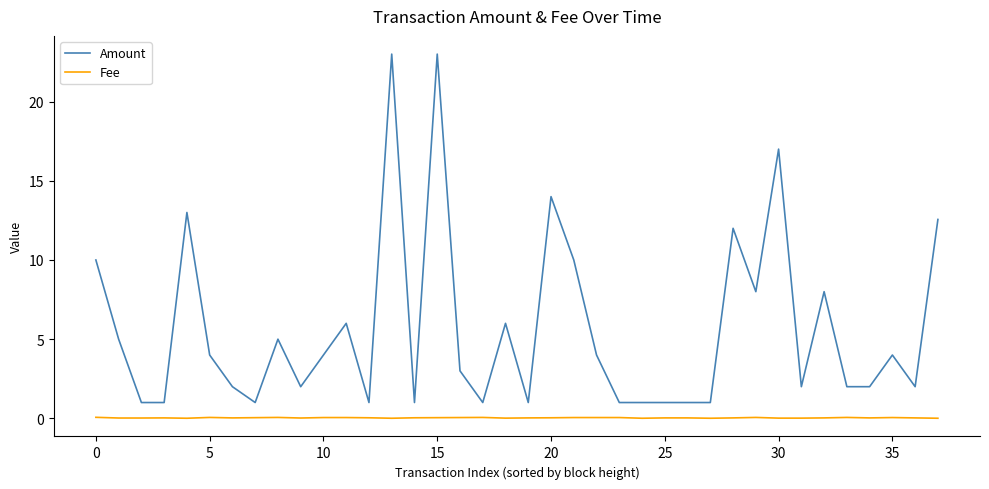

Which series has the widest spread of values?

Amount